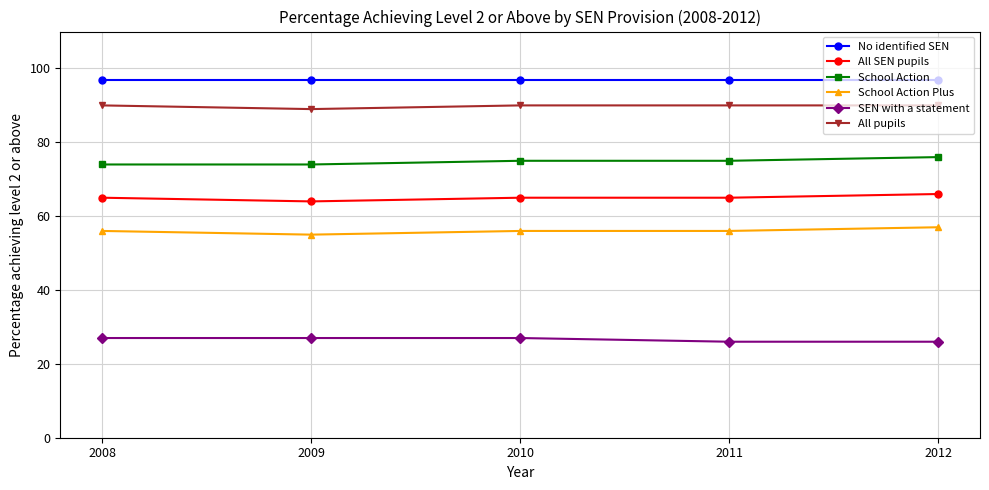

Reading left to right, extract all data points from this chart.

No identified SEN: 2008=97	2009=97	2010=97	2011=97	2012=97
All SEN pupils: 2008=65	2009=64	2010=65	2011=65	2012=66
School Action: 2008=74	2009=74	2010=75	2011=75	2012=76
School Action Plus: 2008=56	2009=55	2010=56	2011=56	2012=57
SEN with a statement: 2008=27	2009=27	2010=27	2011=26	2012=26
All pupils: 2008=90	2009=89	2010=90	2011=90	2012=90